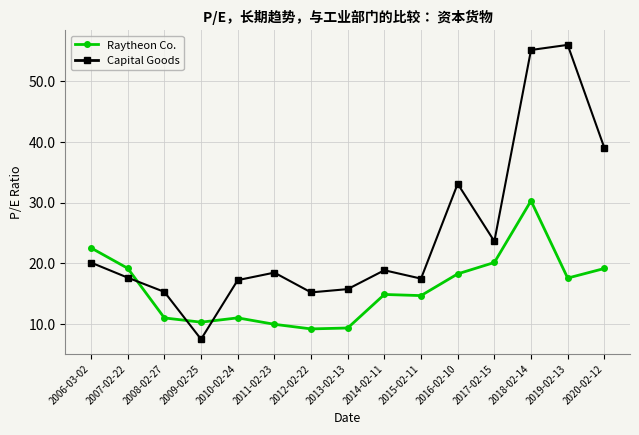

The value of Raytheon Co. at 2014-02-11 is 22.2. True or false?

False